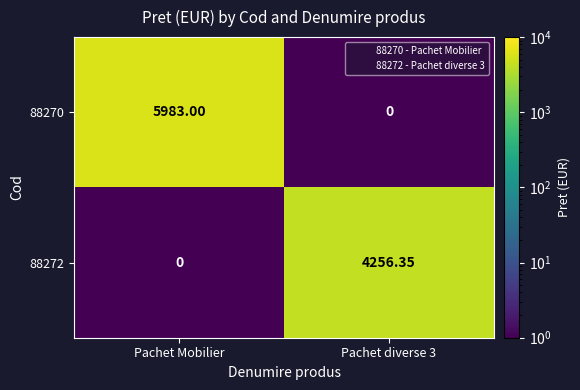

Which category has the highest value in the 88270 series?

Pachet Mobilier